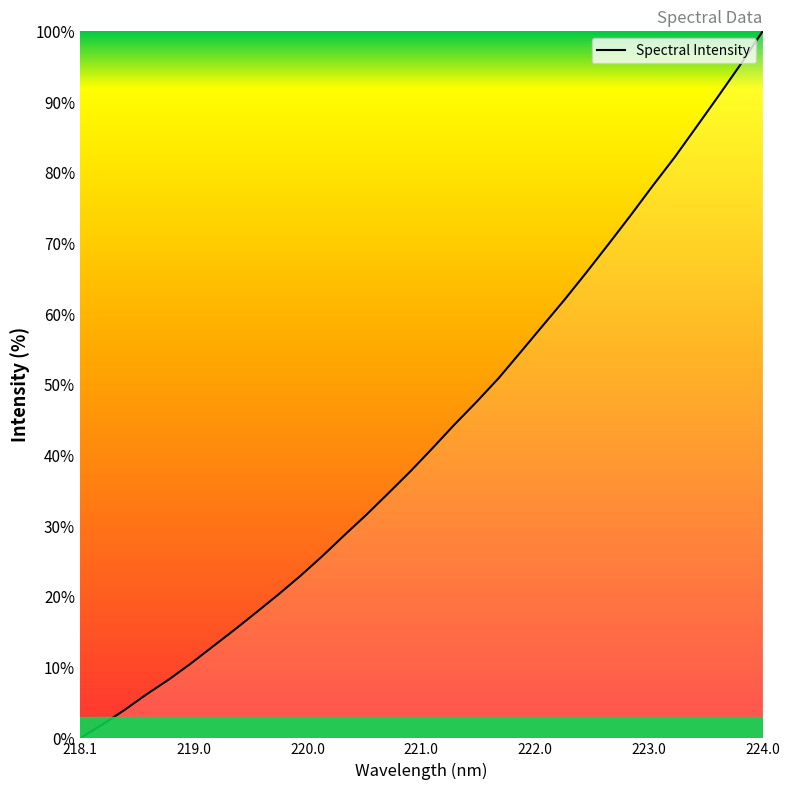

What is the greatest value displayed?

100.0